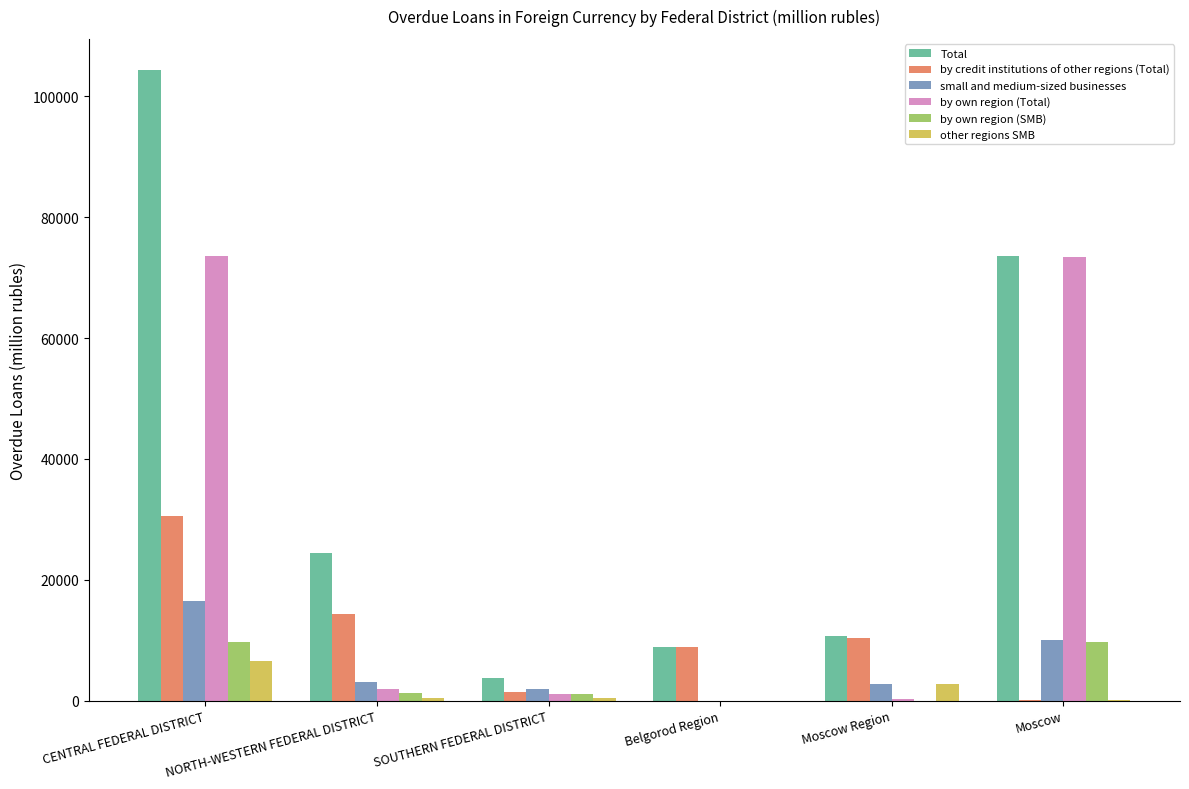

How many categories are shown in the chart?

6